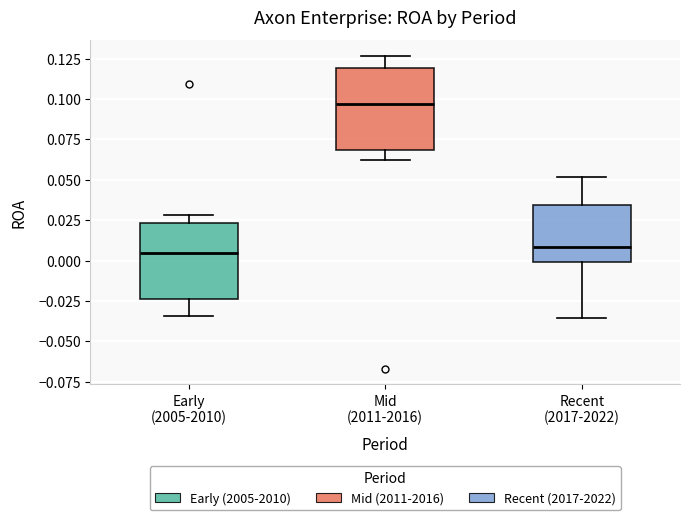

Reading left to right, transcribe this box plot: for each box, give where its median line is, the range the box spans, and where its two whiskers end, as read against the y-axis. The values are not printed on the chart, so give them approximately, as read against the axis.

Early (2005-2010): median 0.005, box -0.025 to 0.025, whiskers -0.035 to 0.030
Mid (2011-2016): median 0.095, box 0.070 to 0.120, whiskers 0.060 to 0.125
Recent (2017-2022): median 0.010, box 0.000 to 0.035, whiskers -0.035 to 0.050